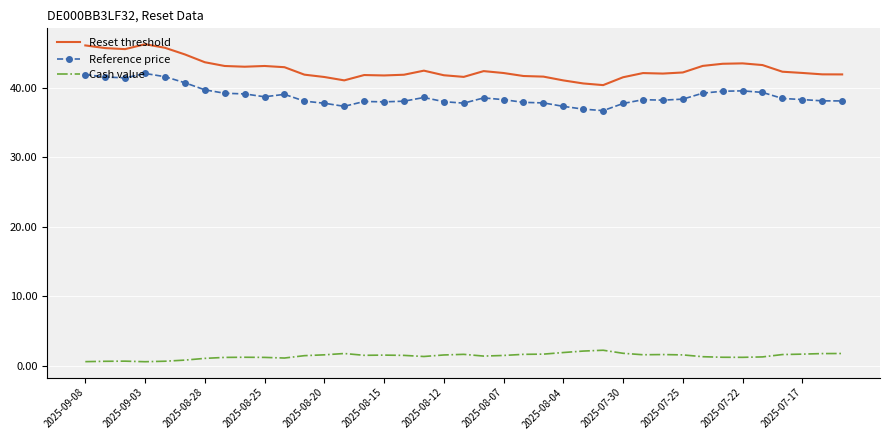

Which series has the largest range (max minus min)?

Reset threshold